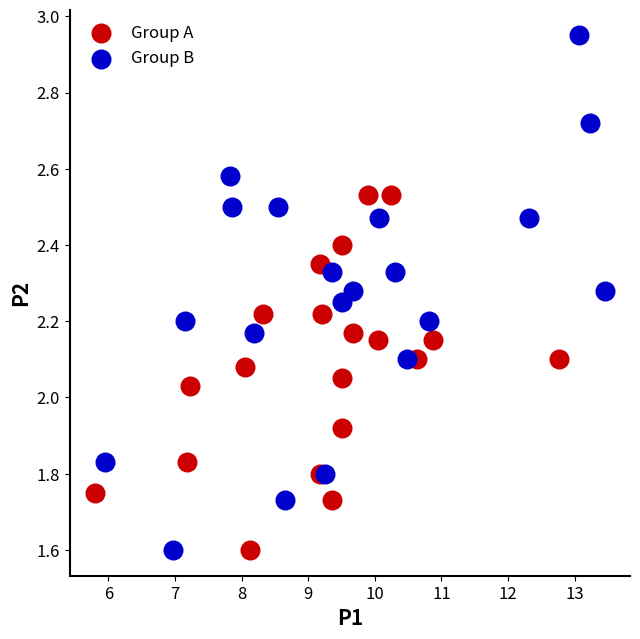

Which series has the widest spread of Y values?

Group B